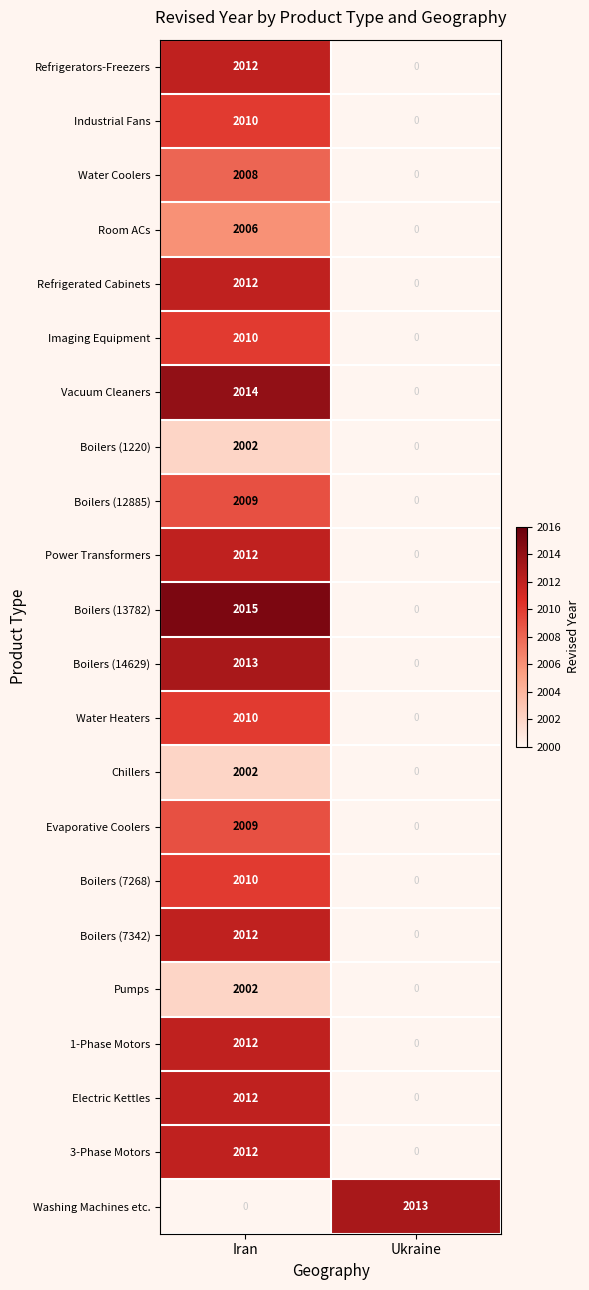

At which category is the sum across all series the highest?

Iran